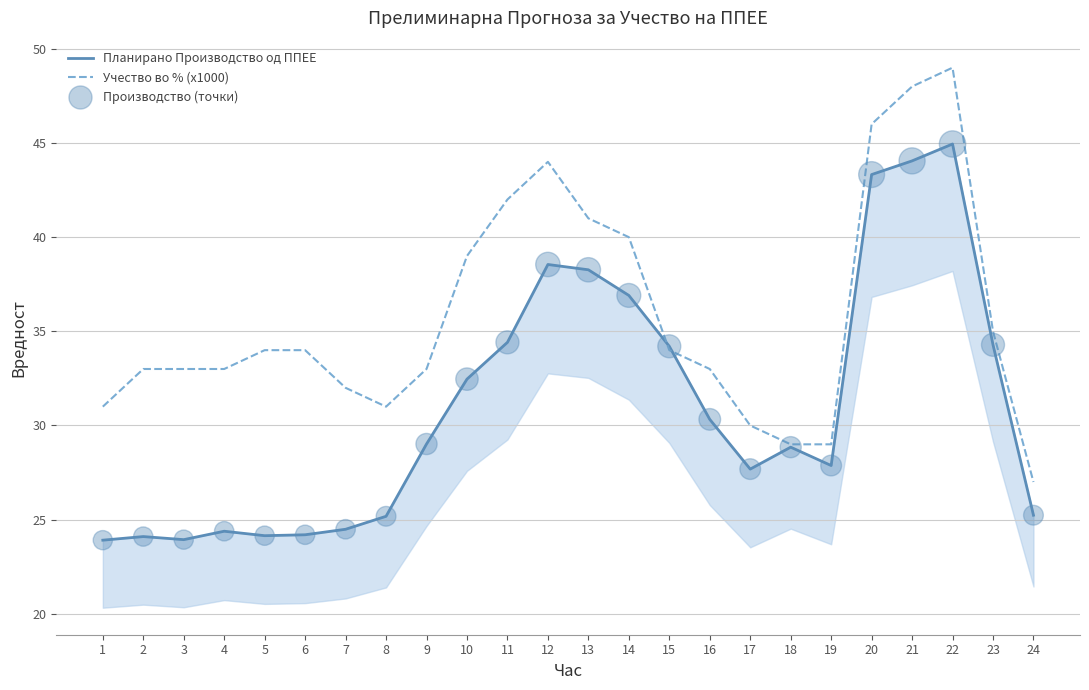

Which series has the largest total across all categories?

Учество во % (x1000)